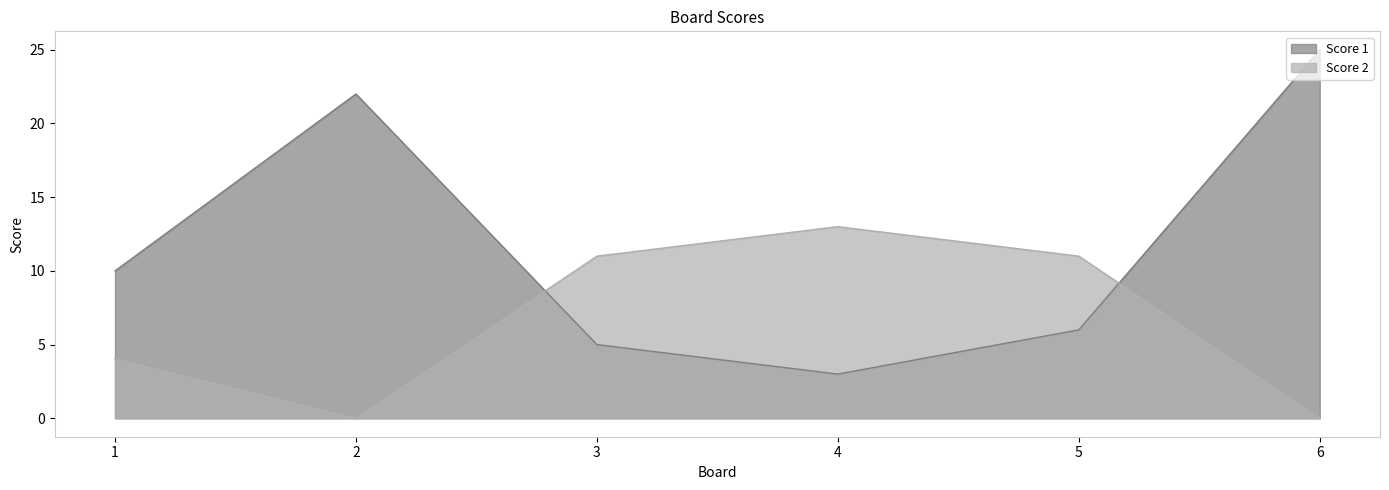

Which series has the largest range (max minus min)?

Score 1